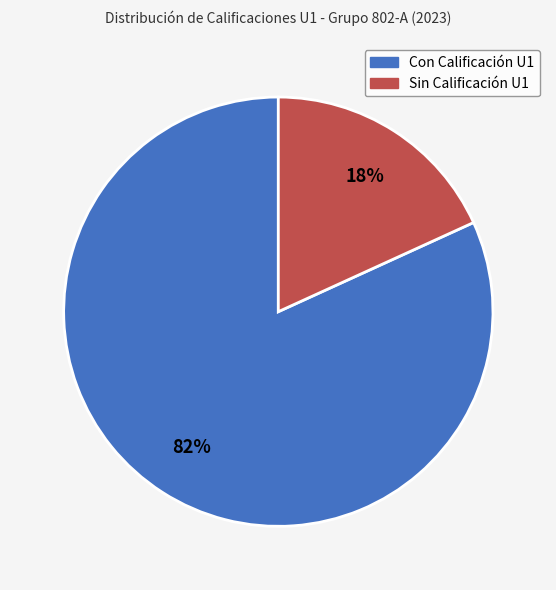

To the nearest percent, what is the difference between the largest and smallest slice percentages?

64%